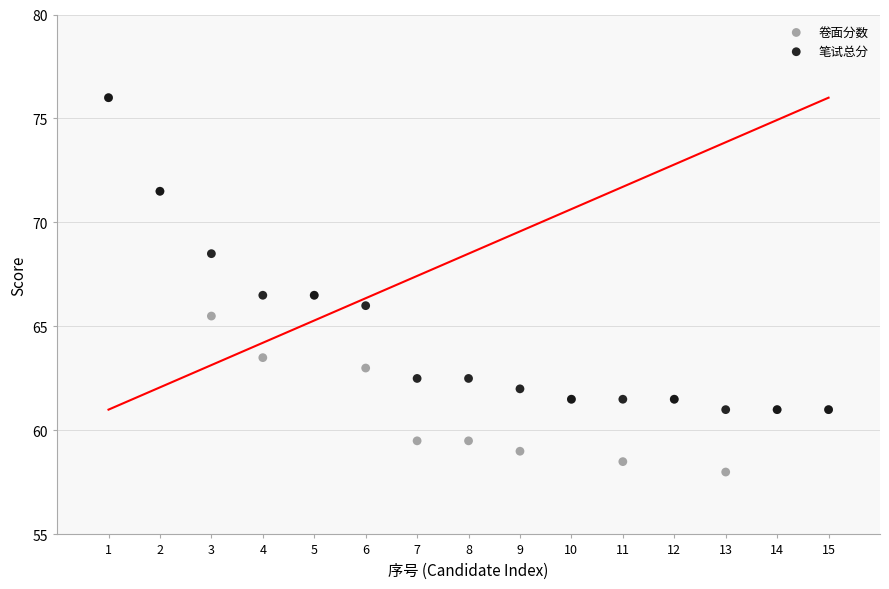

In the 笔试总分 series, what Y value is closest to 68?

68.5